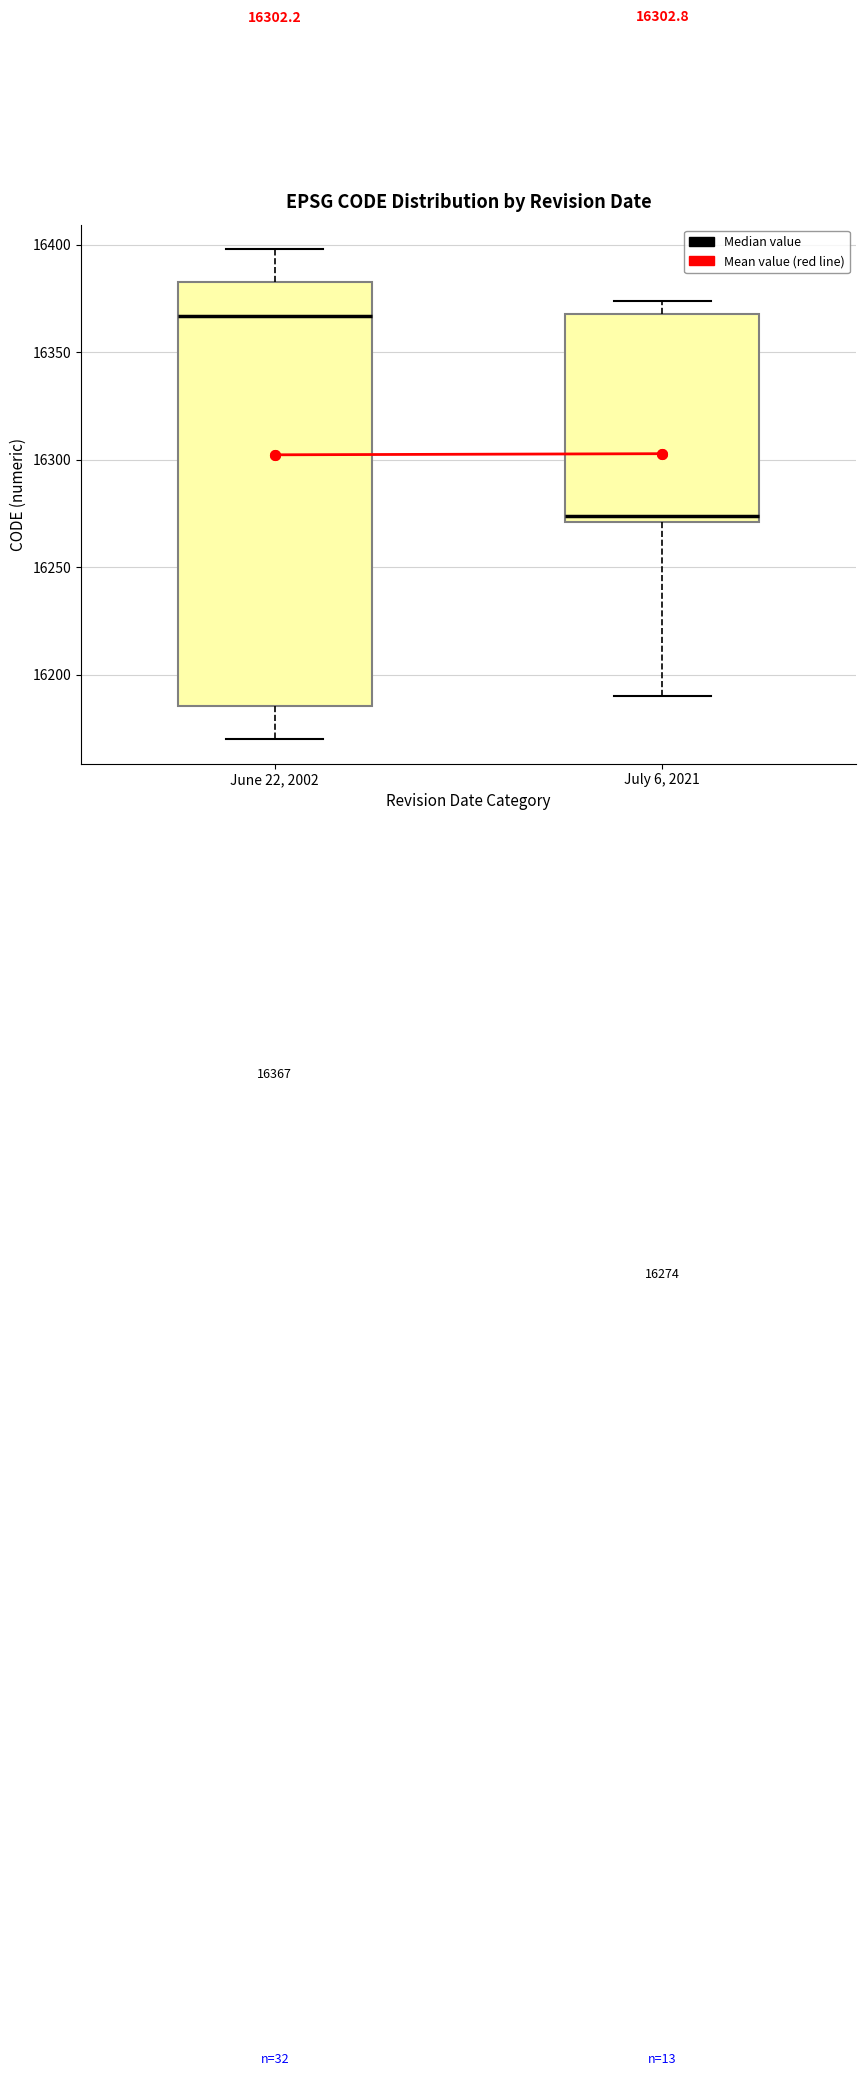

Which box's median line is the highest?

June 22, 2002